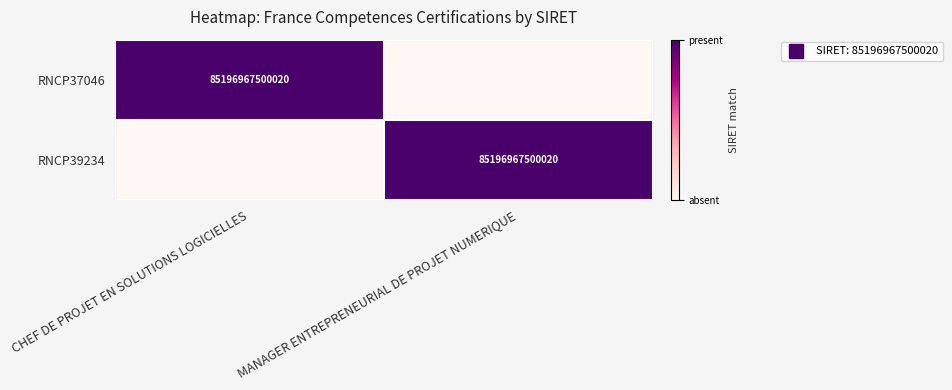

List the labels in order of RNCP39234 value, largest first.

MANAGER ENTREPRENEURIAL DE PROJET NUMERIQUE, CHEF DE PROJET EN SOLUTIONS LOGICIELLES